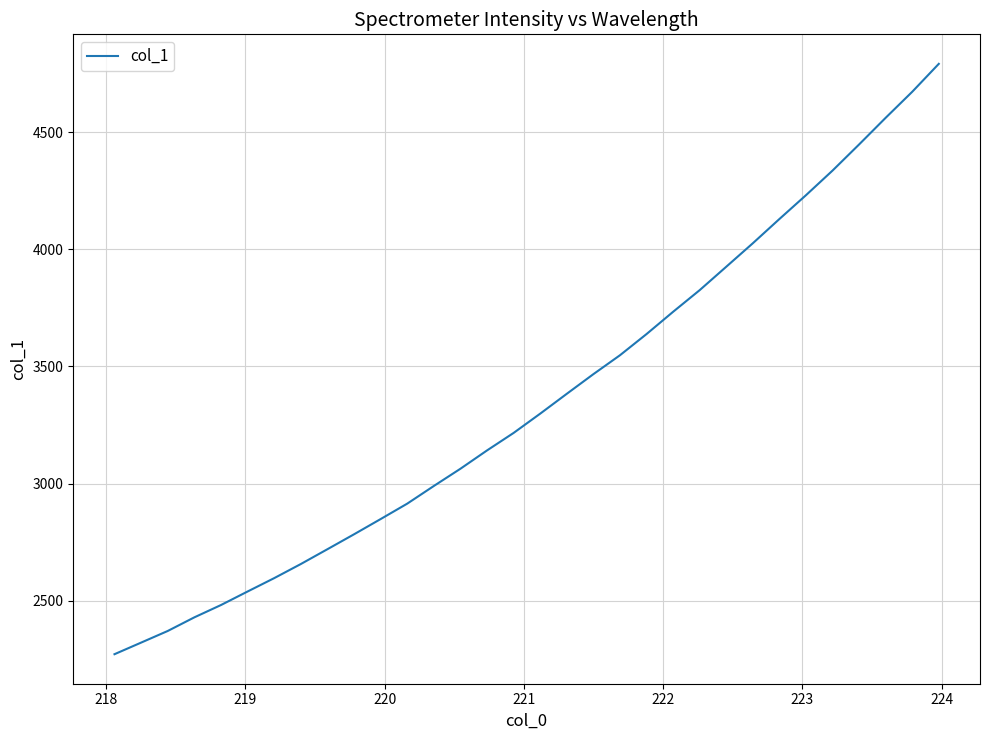

What is the minimum value shown in the chart?

2271.7